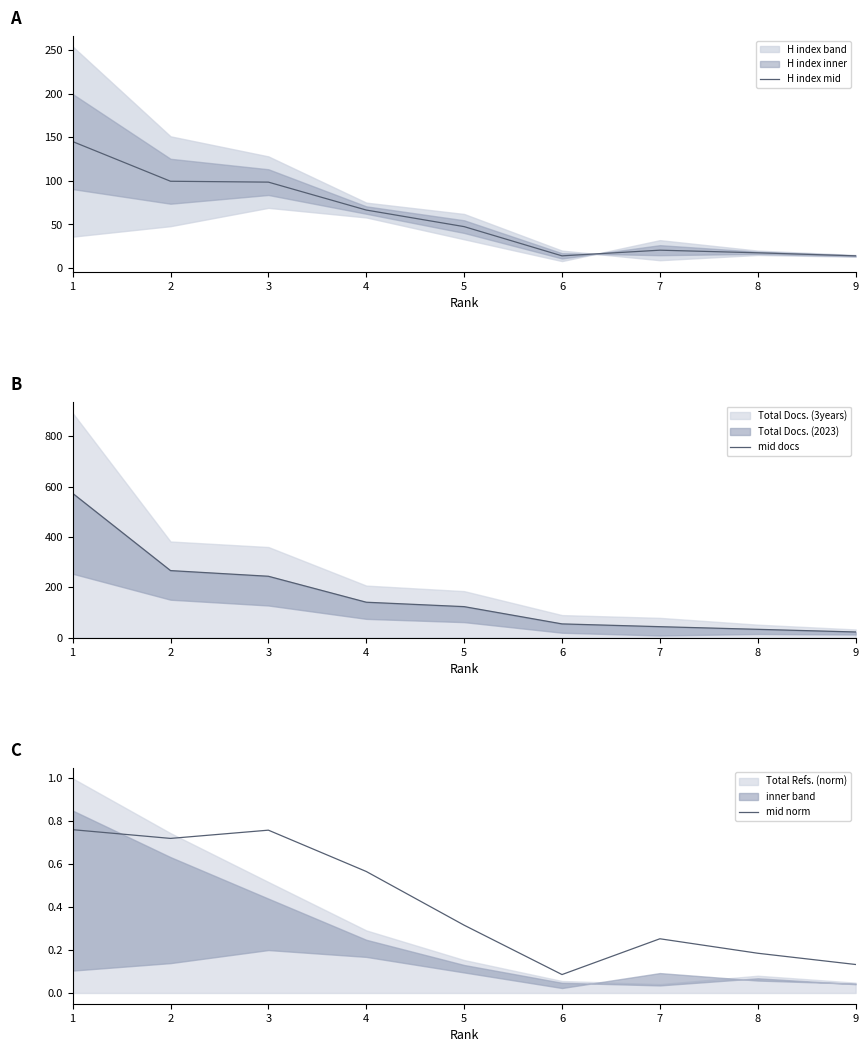

In mid norm, how many points are lower than both neighbors (excluding endpoints)?

2